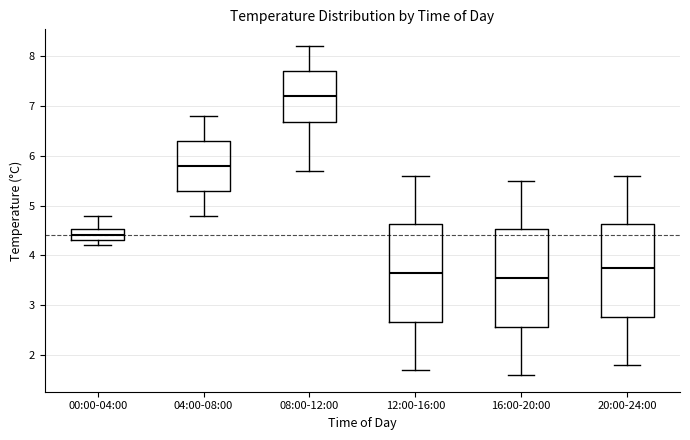

Reading left to right, transcribe this box plot: for each box, give where its median line is, the range the box spans, and where its two whiskers end, as read against the y-axis. The values are not printed on the chart, so give them approximately, as read against the axis.

00:00-04:00: median 4.4, box 4.3 to 4.5, whiskers 4.2 to 4.8
04:00-08:00: median 5.8, box 5.3 to 6.3, whiskers 4.8 to 6.8
08:00-12:00: median 7.2, box 6.7 to 7.7, whiskers 5.7 to 8.2
12:00-16:00: median 3.7, box 2.7 to 4.6, whiskers 1.7 to 5.6
16:00-20:00: median 3.6, box 2.6 to 4.5, whiskers 1.6 to 5.5
20:00-24:00: median 3.8, box 2.8 to 4.6, whiskers 1.8 to 5.6